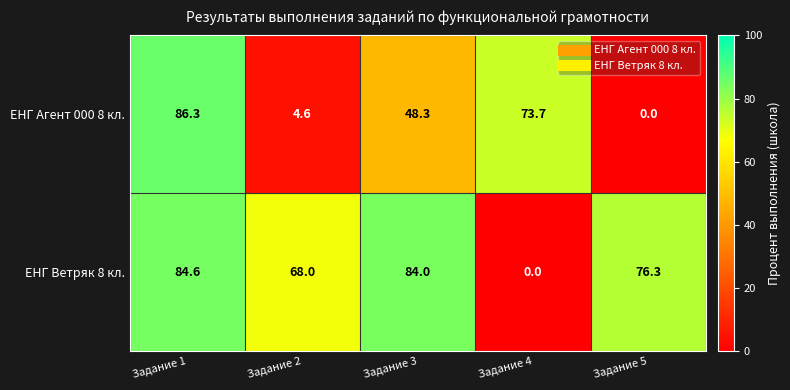

True or false: ЕНГ Ветряк 8 кл. has a value of 84.6 at Задание 1.

True